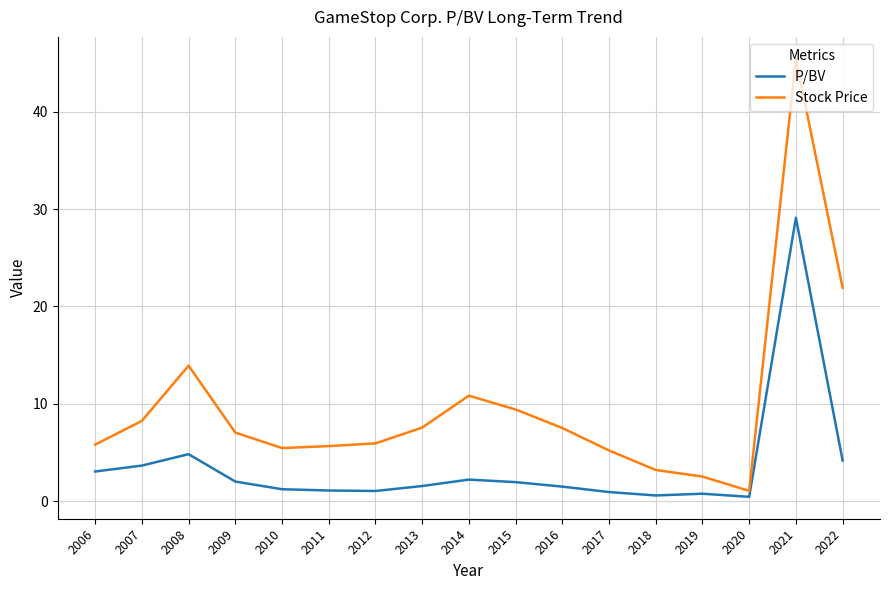

What is the difference between the maximum and second lowest values in the Stock Price series?

42.9